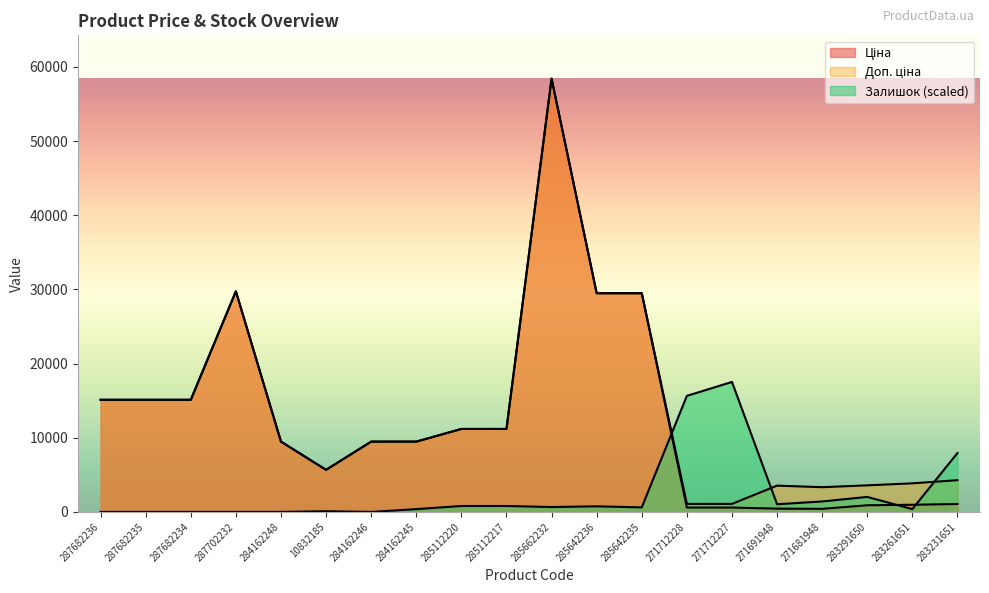

Which series has the largest range (max minus min)?

Ціна